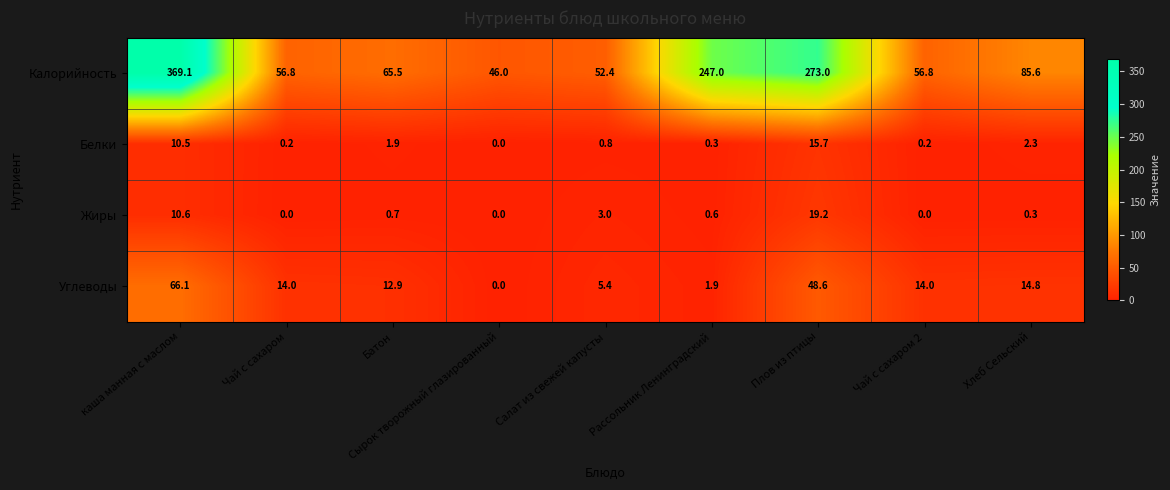

The value of Жиры at каша манная с маслом is 10.6. True or false?

True